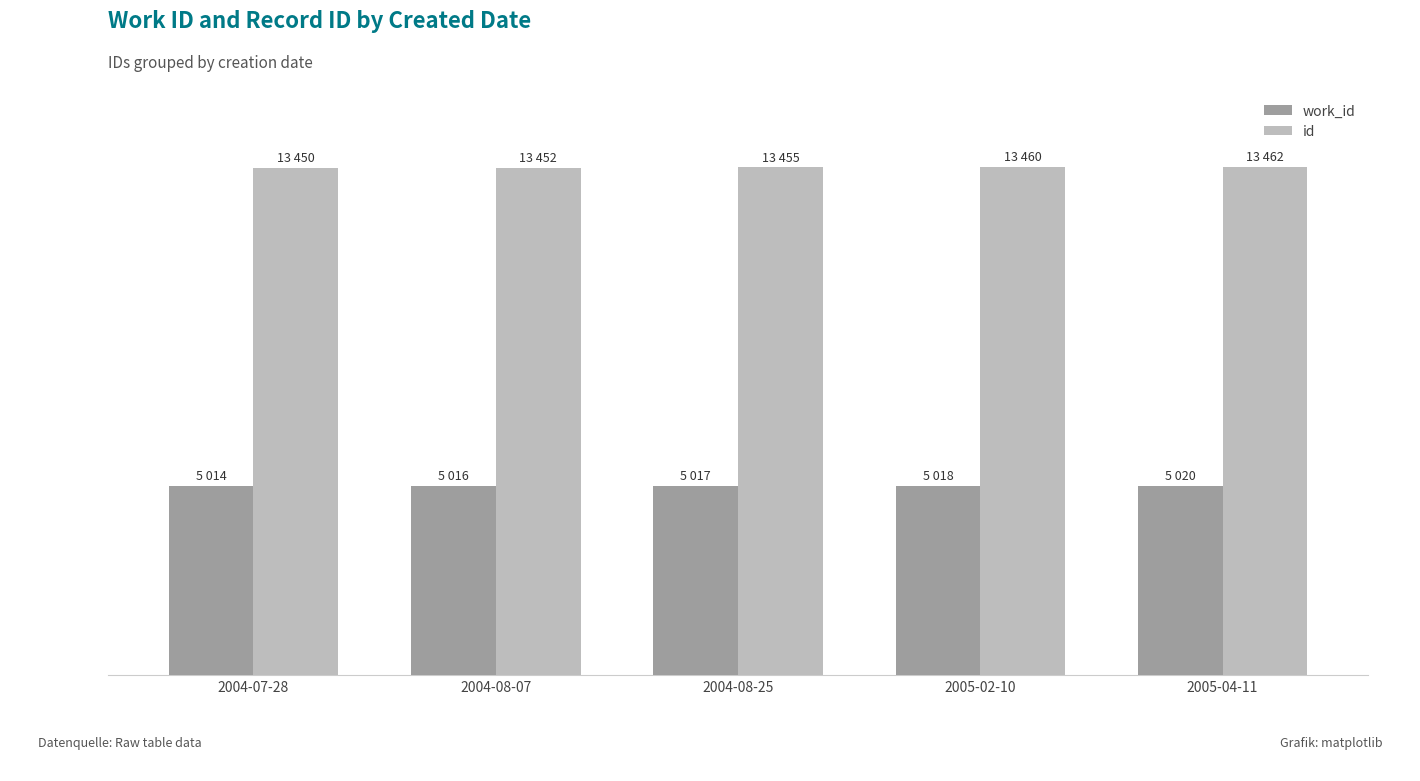

Which series has the largest total across all categories?

id